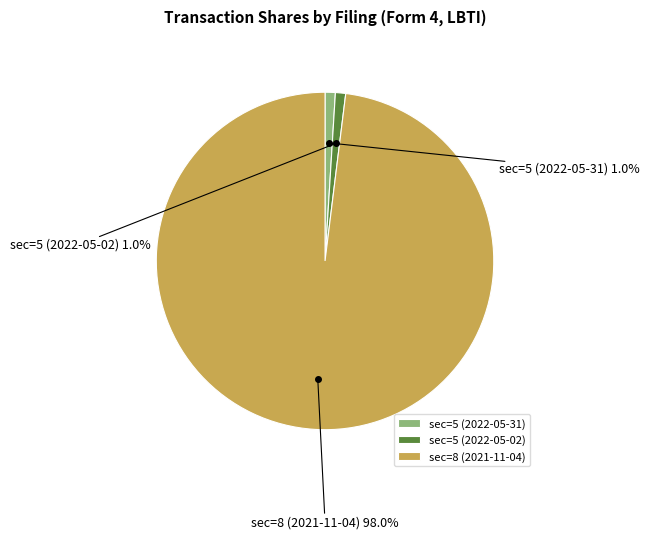

To the nearest percent, what percentage of the pie is sec=5 (2022-05-31)?

1%